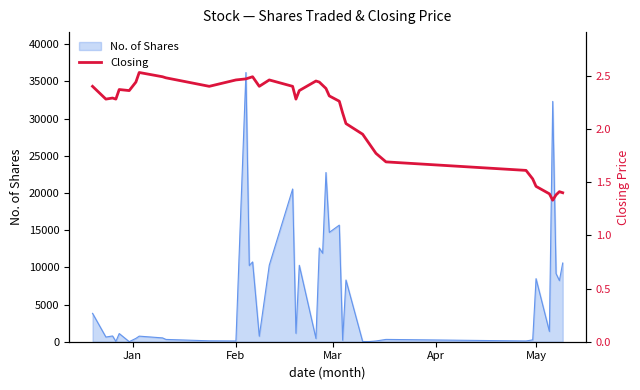

How many data points are above 2?

28